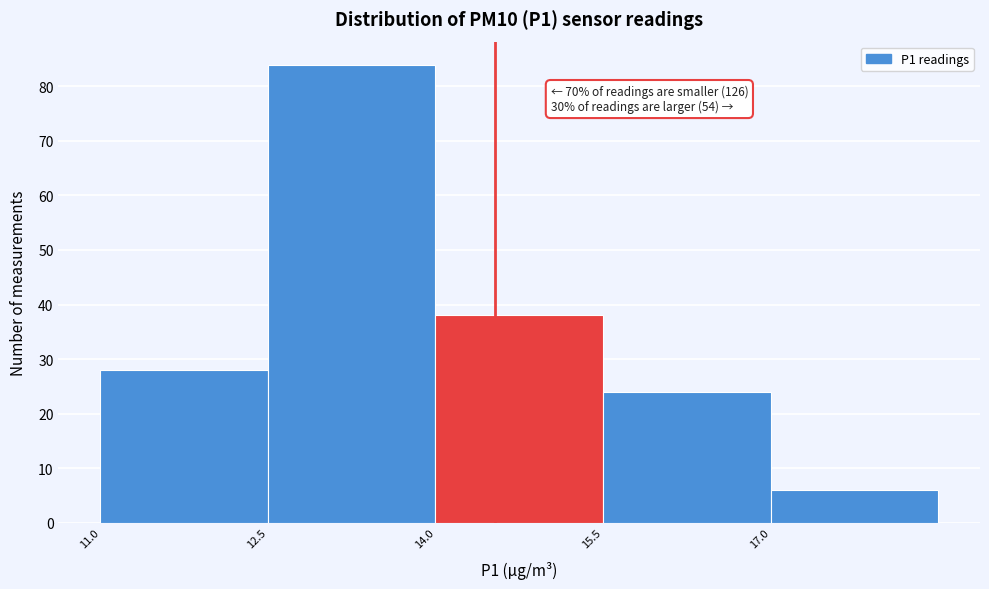

Over which range of the x-axis is the bar tallest?

12.4 to 14.0